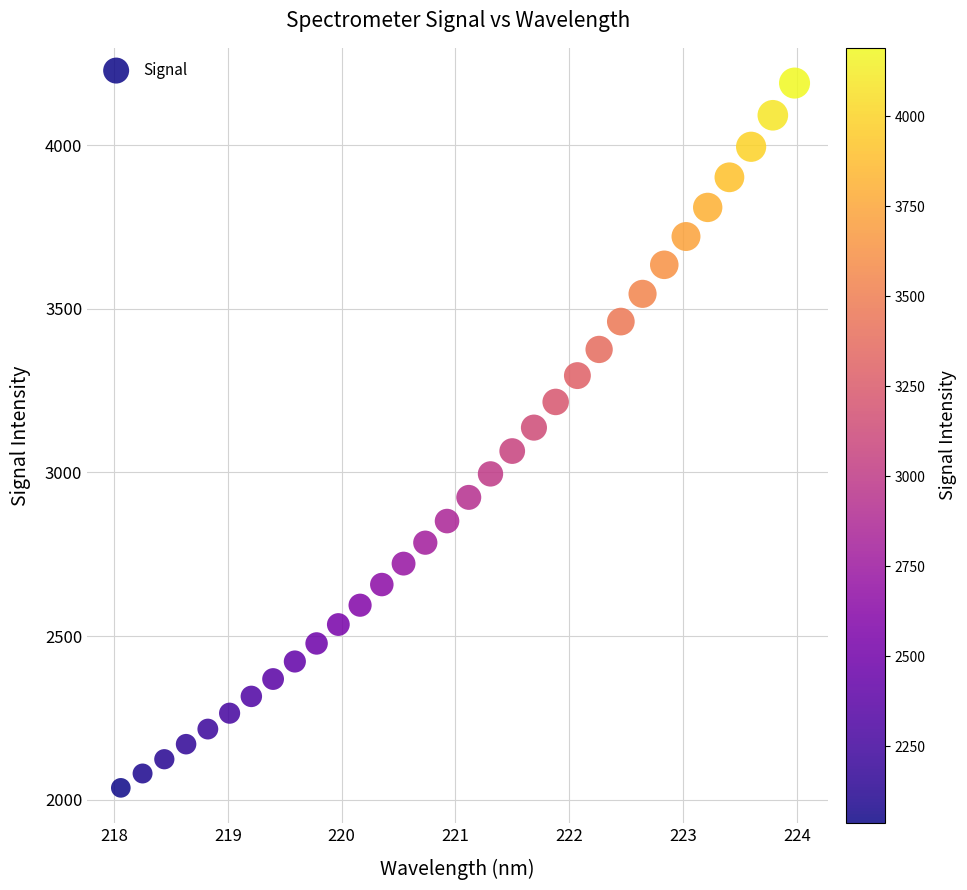

What is the range of Y values (max minus min)?

2153.2